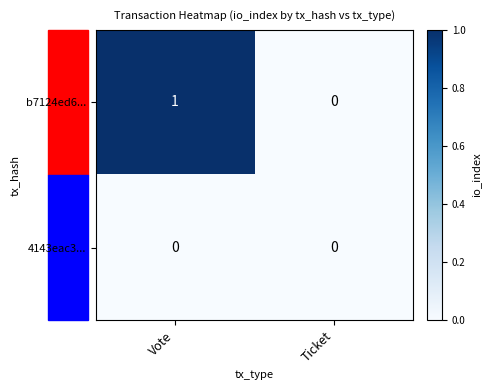

Which series has the largest total across all categories?

b7124ed6...